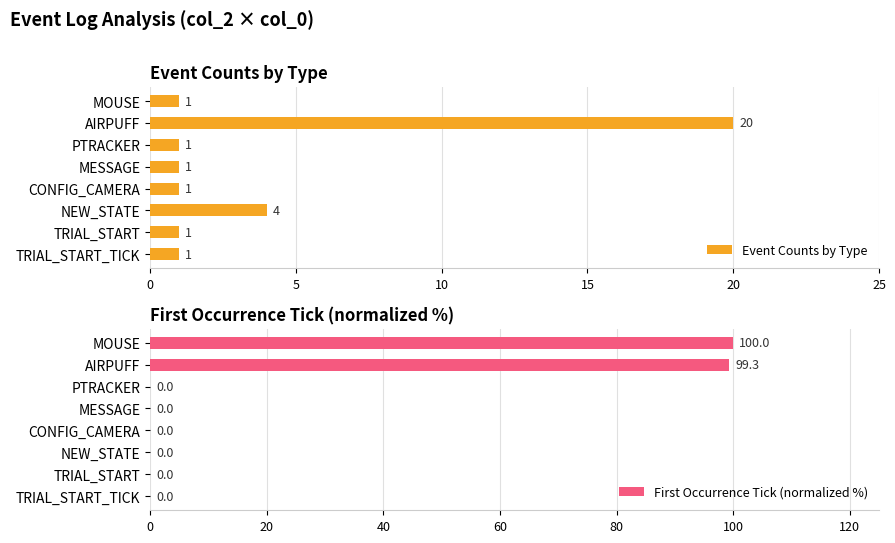

What is the difference between the Event Counts by Type values at TRIAL_START_TICK and NEW_STATE?

3